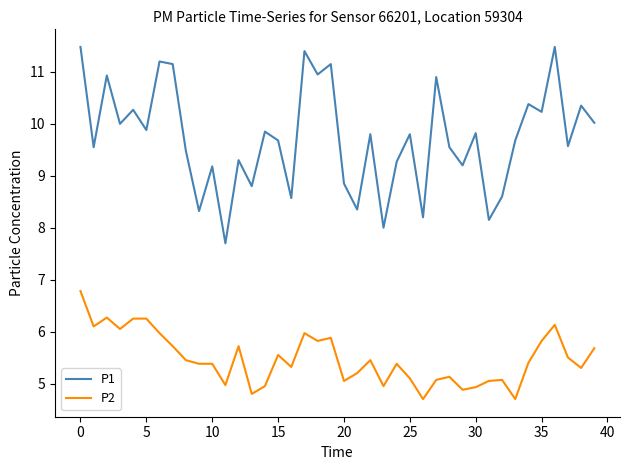

True or false: P1 and P2 cross at least once.

False